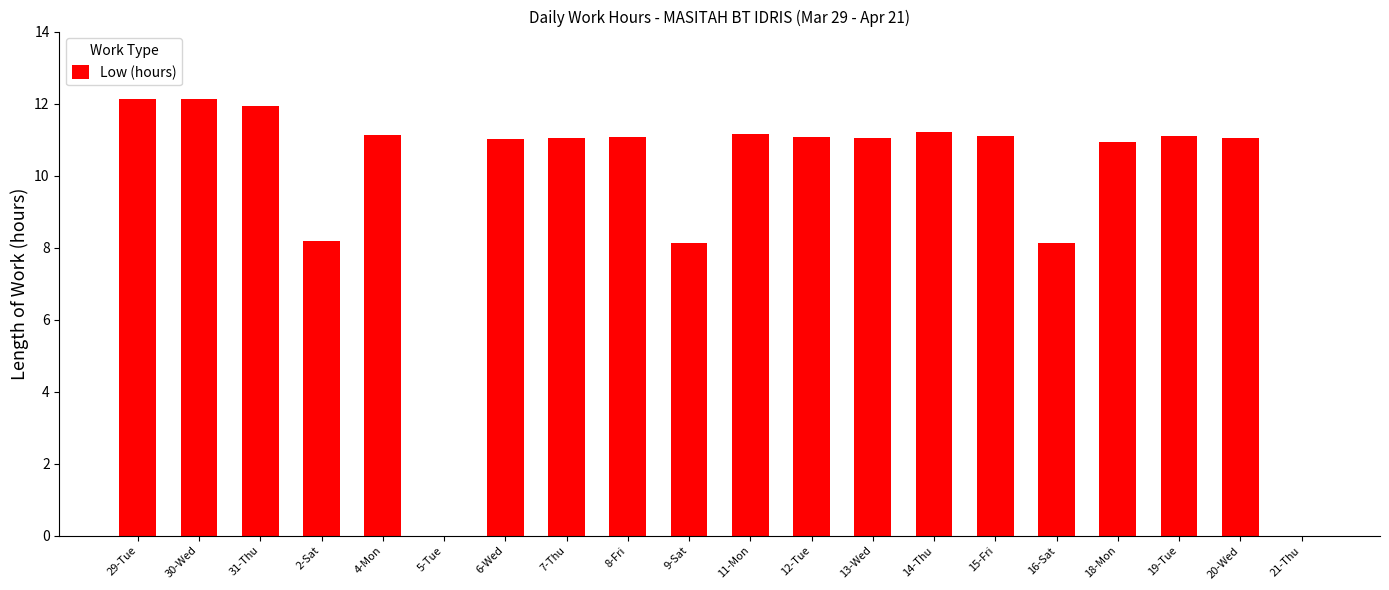

The chart shows a value of 11.0 at 7-Thu. True or false?

True